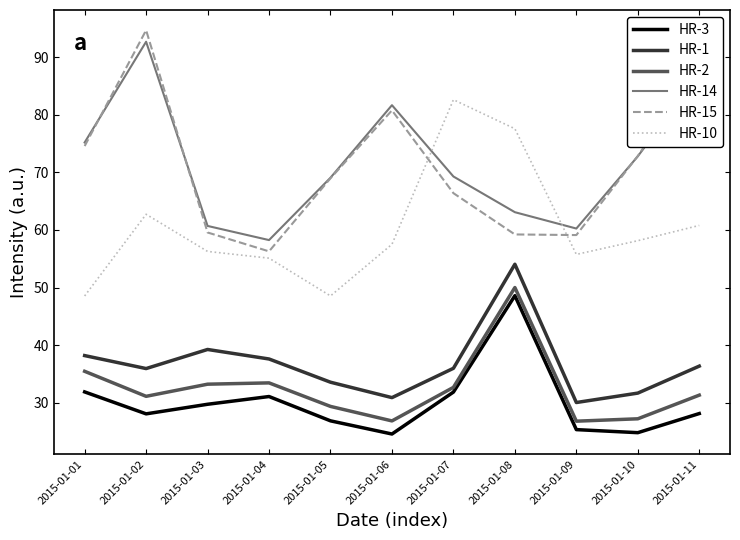

The value of HR-3 at 2015-01-07 is 16.1. True or false?

False